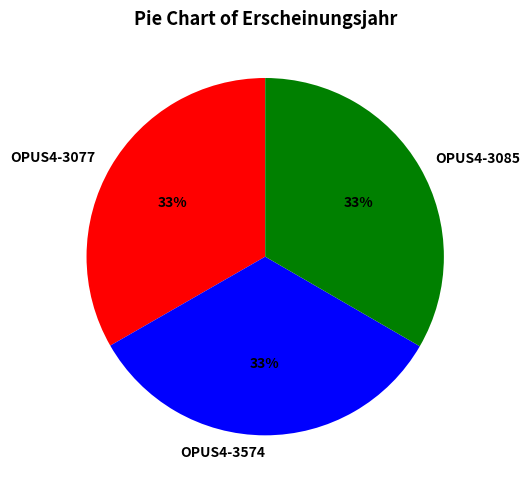

The OPUS4-3085 slice represents 33% of the pie. True or false?

True